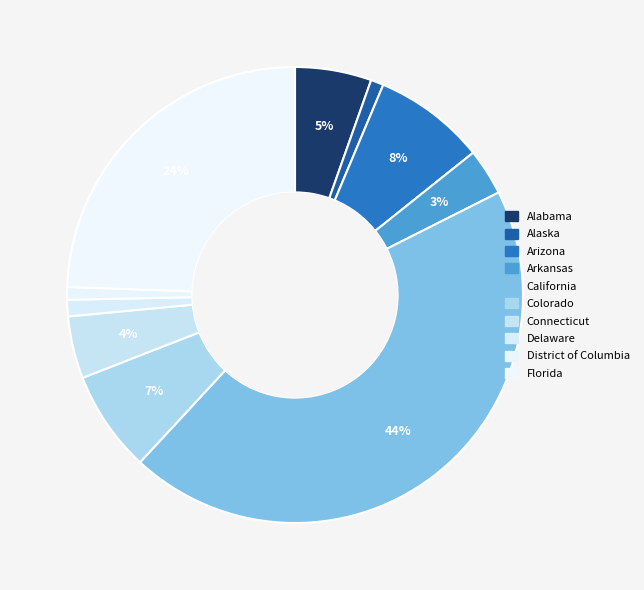

Do Colorado and Connecticut together represent more than half of the pie?

No